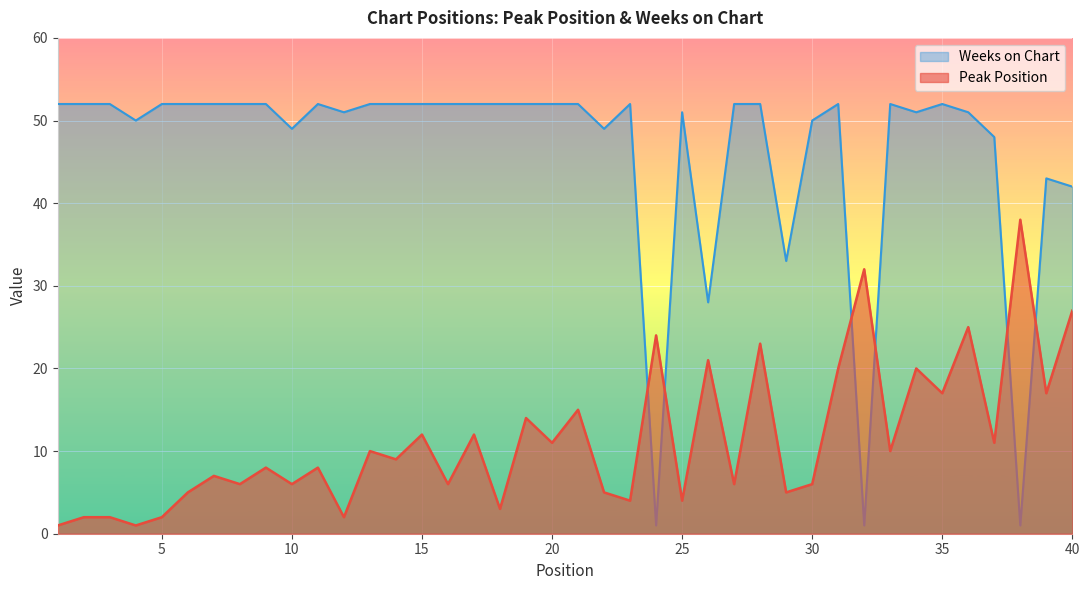

What is the value of the Weeks on Chart point at the 6th from the left?

52